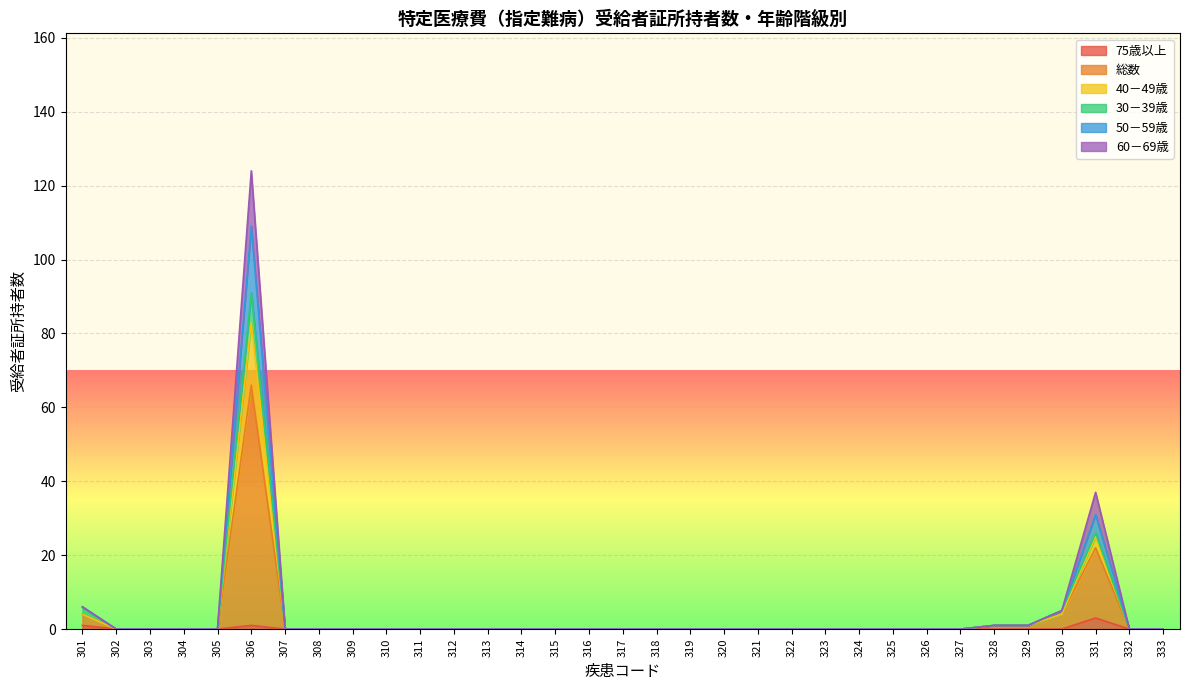

Is the value of 総数 at 310 greater than the value of 60－69歳 at 328?

No